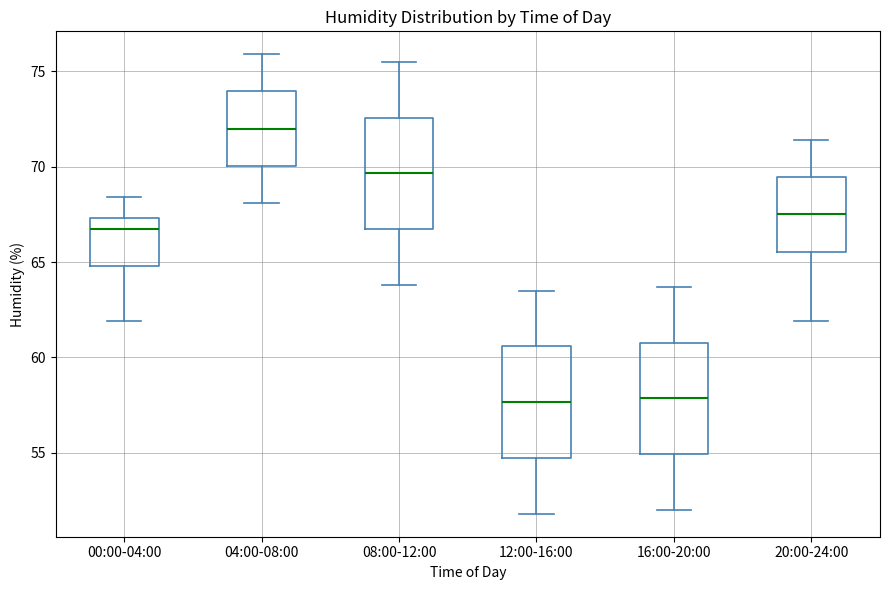

Where does the lower whisker of the box for 16:00-20:00 end on the y-axis? The values are not printed on the chart, so give them approximately, as read against the axis.

52.0